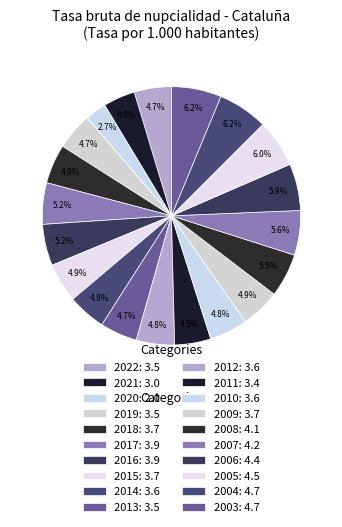

Which slice is the smallest?

2020